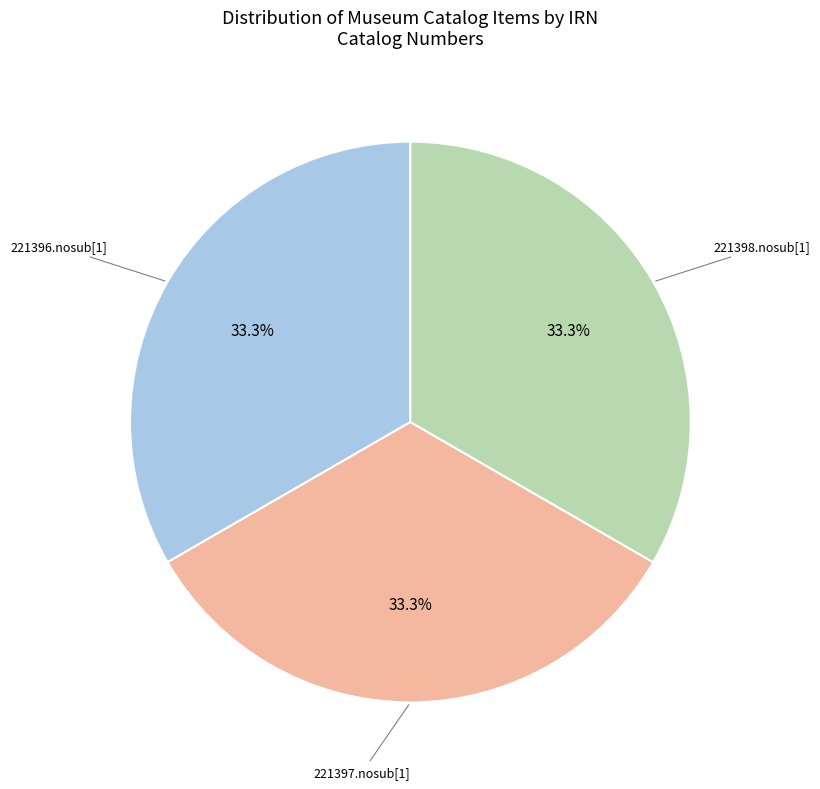

Combined, what portion of the pie is 221398.nosub[1] and 221397.nosub[1]?

66.7%